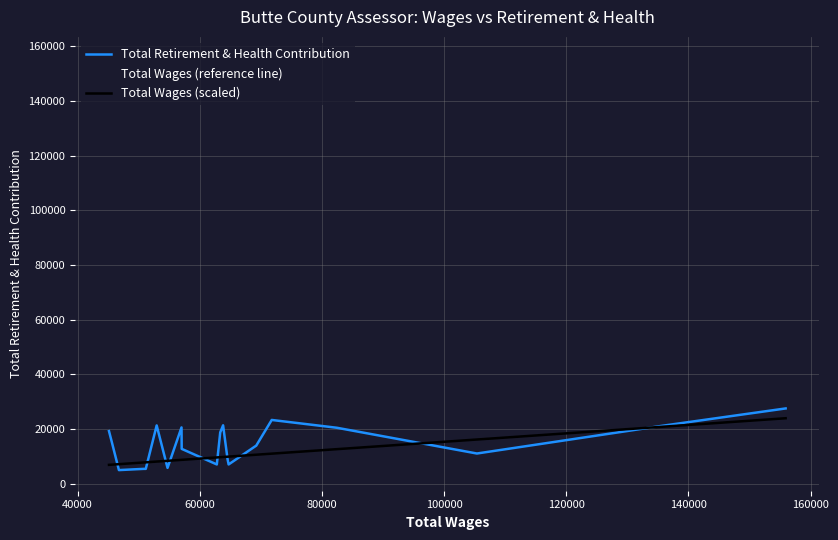

Reading right to left, transcribe all the data shown in this chart.

Total Retirement & Health Contribution: 27578.0	21249.0	11096.0	20510.0	23367.0	13987.0	7096.0	8901.0	21400.0	18808.0	7096.0	12786.0	20636.0	5832.0	21363.0	5479.0	5480.0	5030.0	15398.0	19290.0
Total Wages (reference line): 155924.0	135771.0	105386.0	82460.0	71795.0	69262.0	64737.0	64573.0	63833.0	63363.0	62807.0	57057.0	57026.0	54736.0	52960.0	51176.0	50846.0	46780.0	45603.0	45153.0
Total Wages (scaled): 23988.3	20887.8	16213.2	12686.2	11045.4	10655.7	9959.5	9934.3	9820.5	9748.2	9662.6	8778.0	8773.2	8420.9	8147.7	7873.2	7822.5	7196.9	7015.8	6946.6